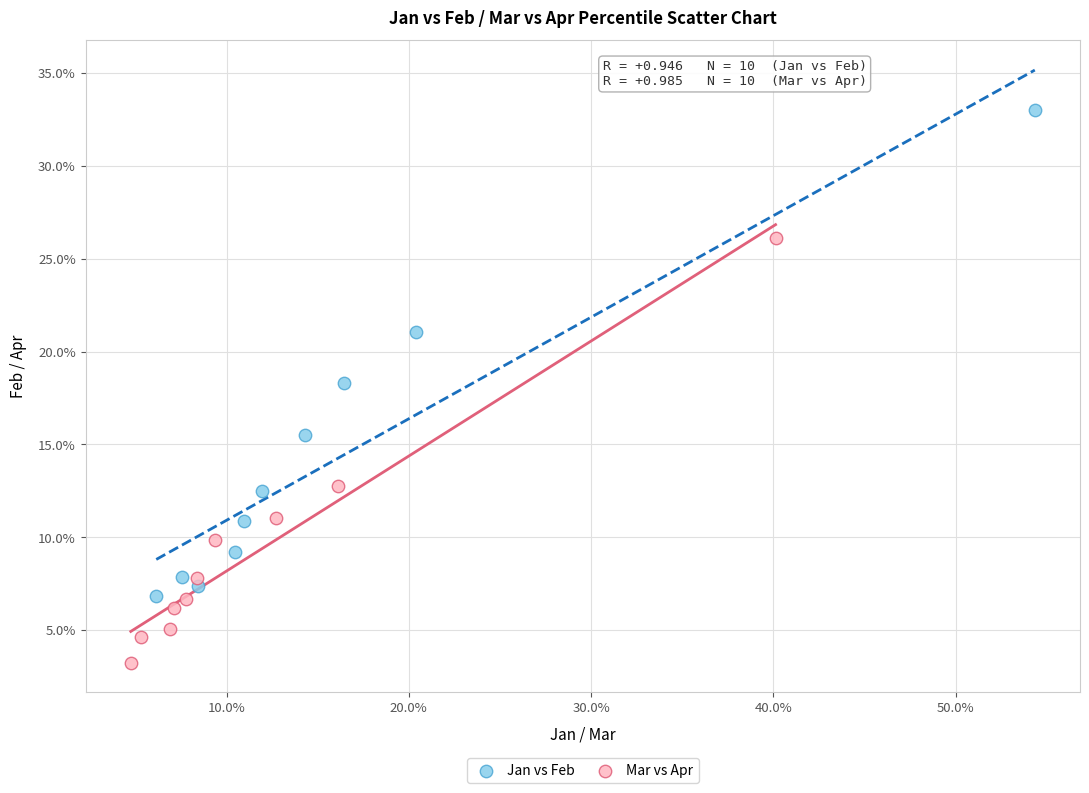

Which series has the widest spread of Y values?

Jan vs Feb